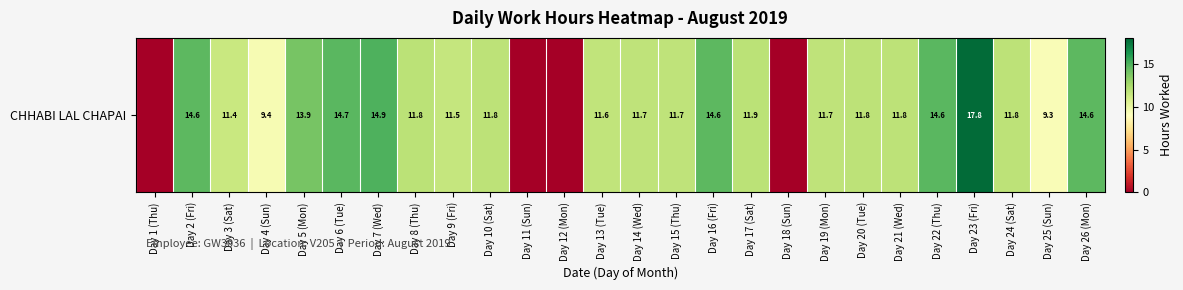

Which category has the lowest value across all series?

Day 1 (Thu)